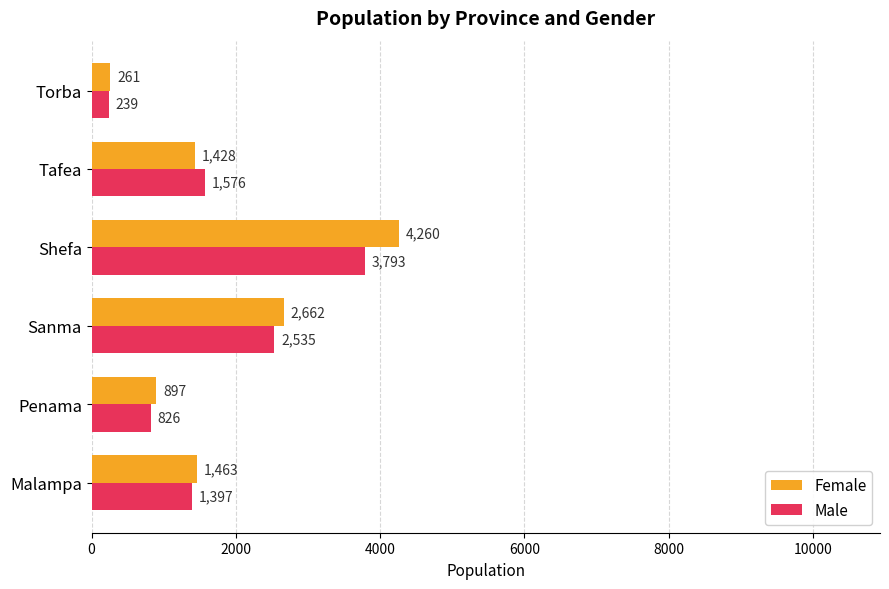

Is the value of Female at Sanma greater than the value of Male at Torba?

Yes